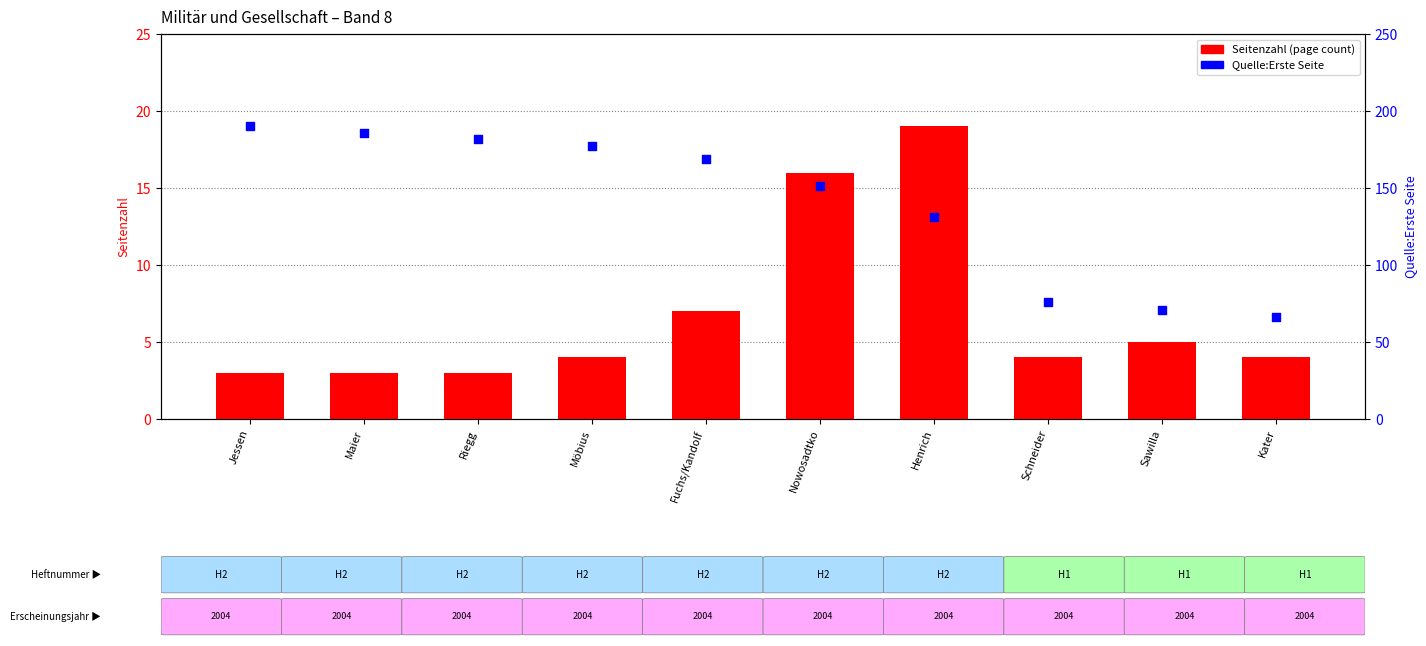

Which series reaches the minimum Y coordinate?

Seitenzahl (page count)